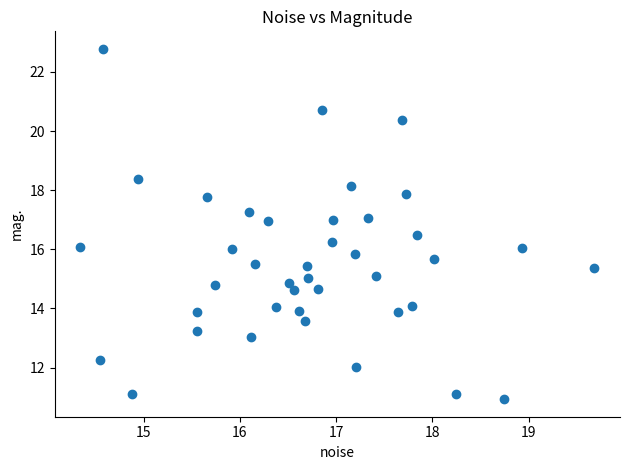

What is the range of X values (max minus min)?

5.3